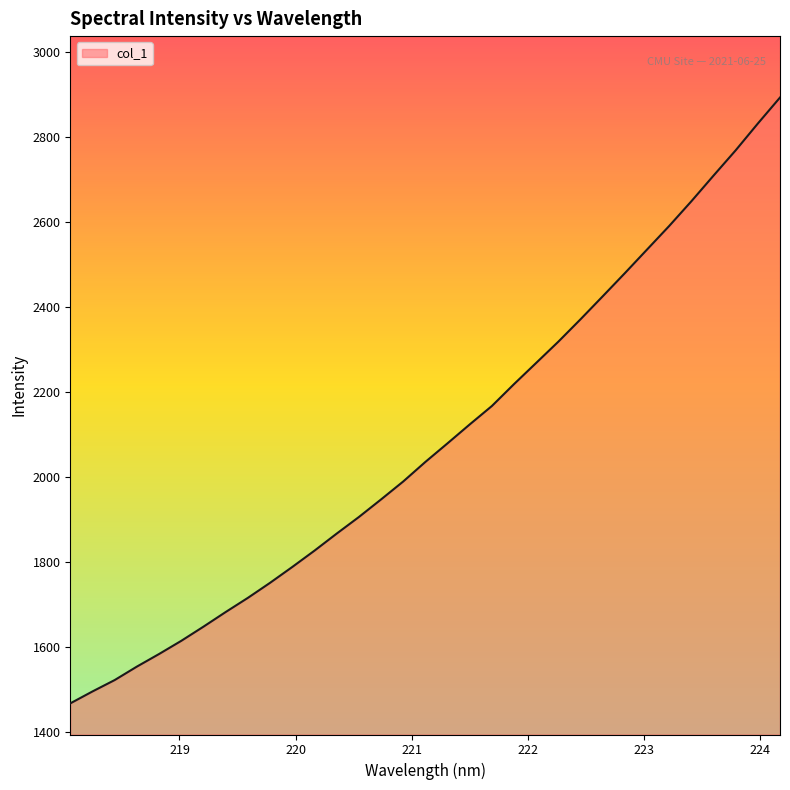

What is the difference between the maximum and minimum values?

1427.2